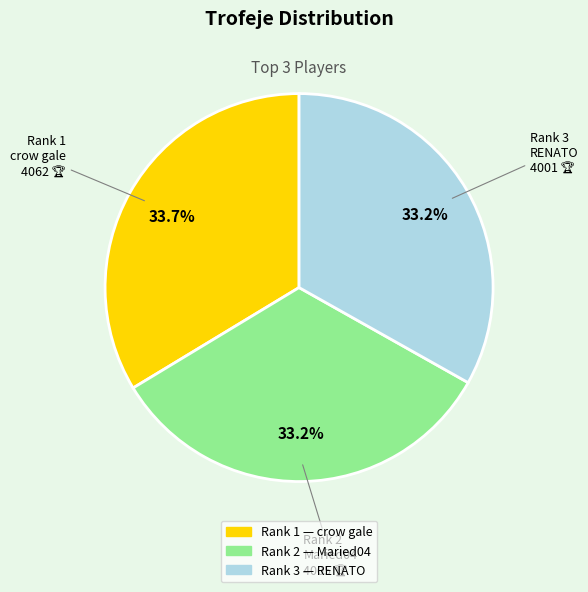

Is there any slice that represents more than half of the pie?

No